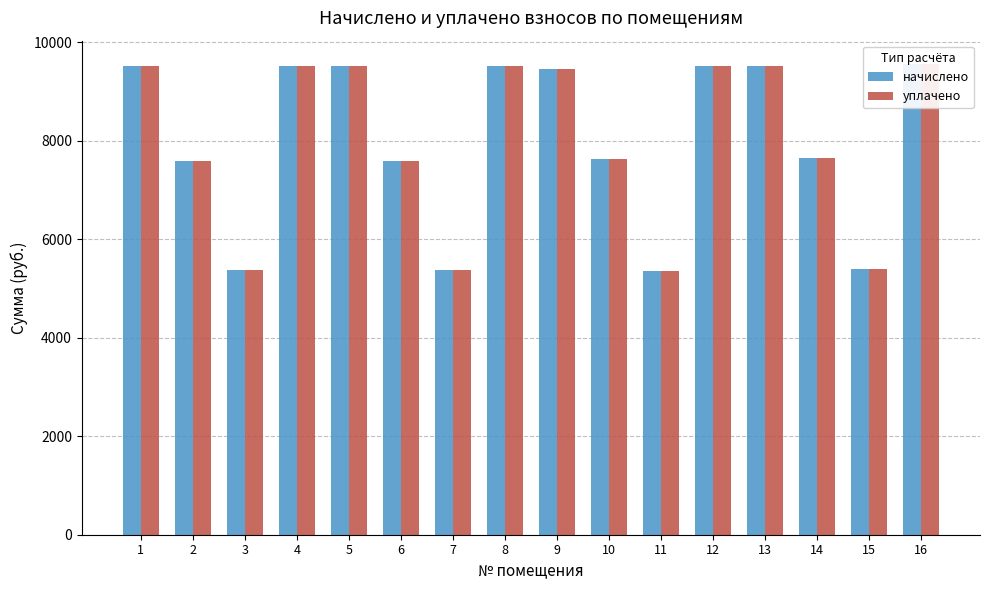

At 3, list the series in order from largest to smallest.

начислено, уплачено